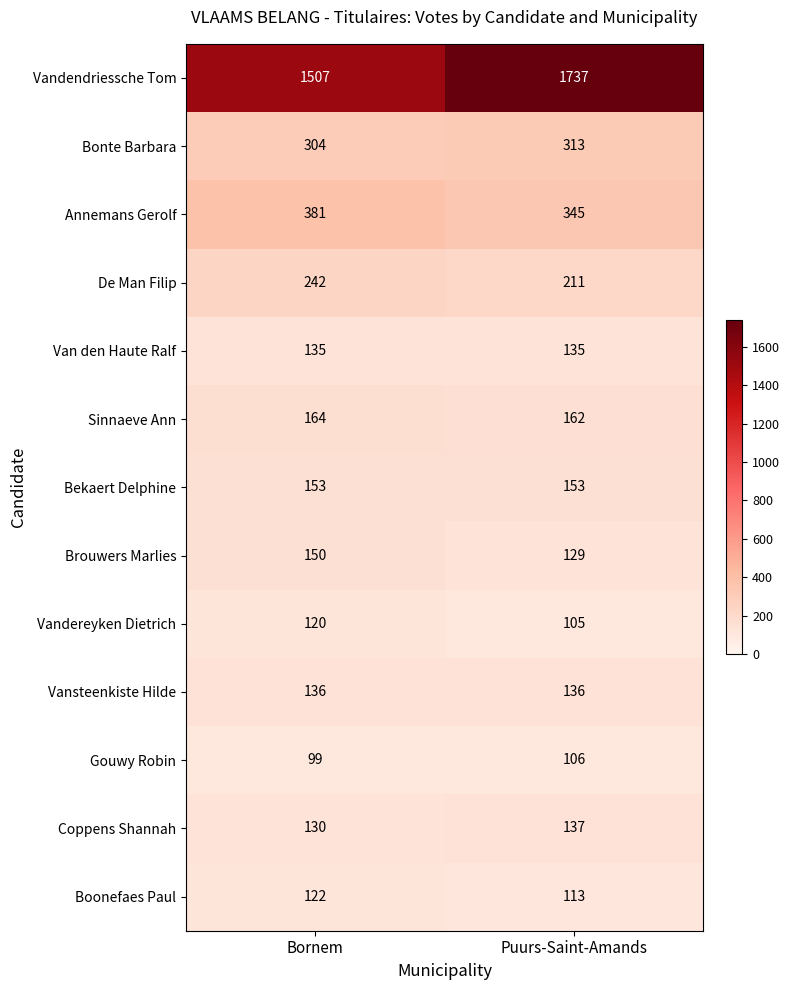

How many data points does each series have?

2